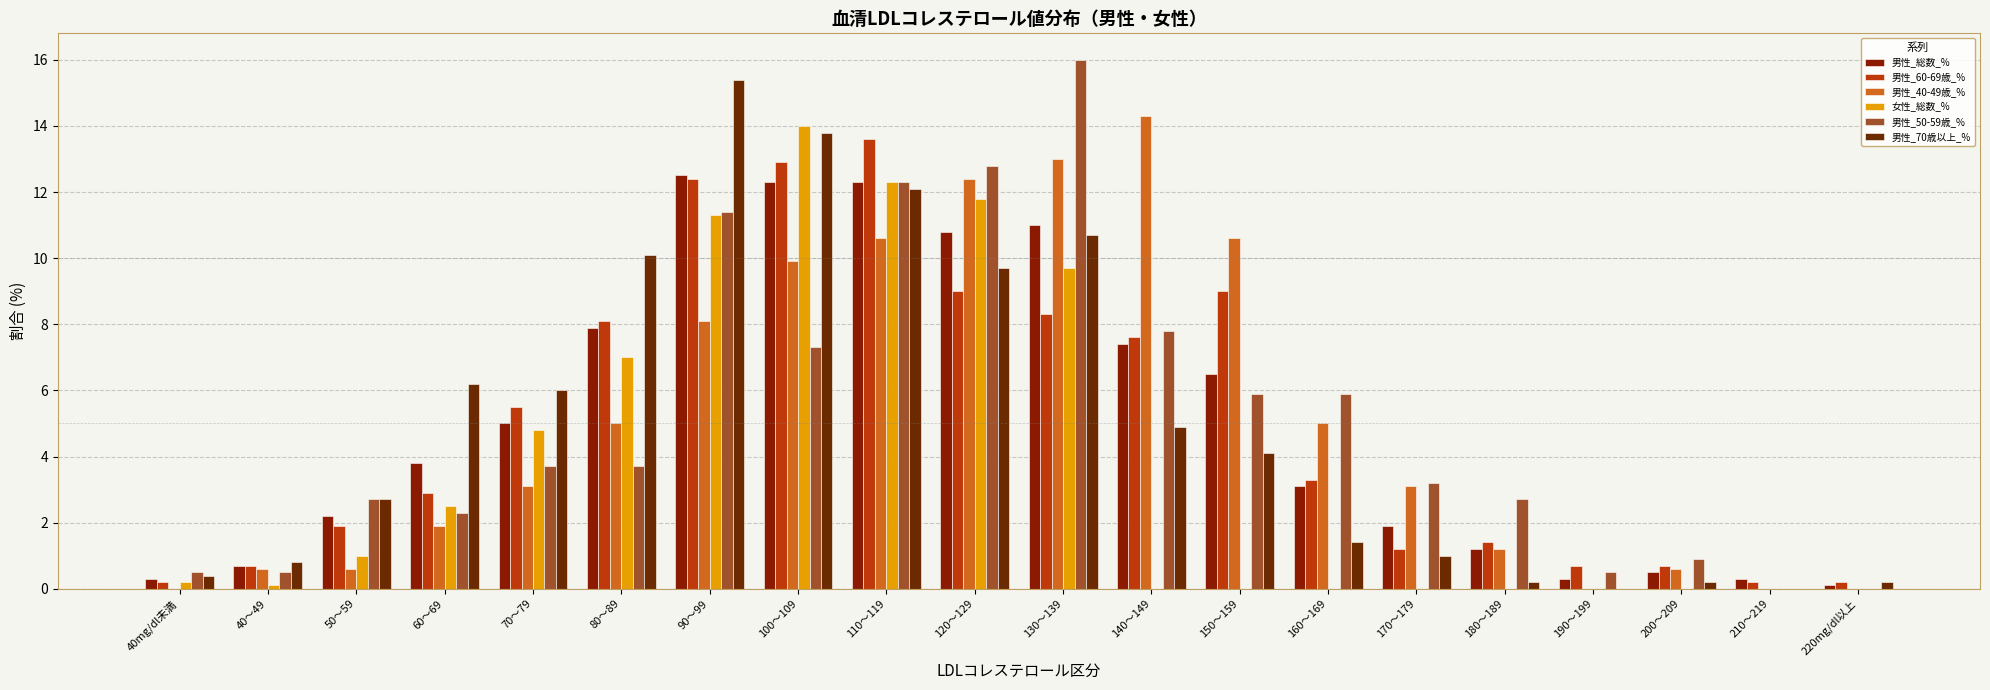

What is the difference between the maximum and minimum values in the 女性_総数_% series?

14.0